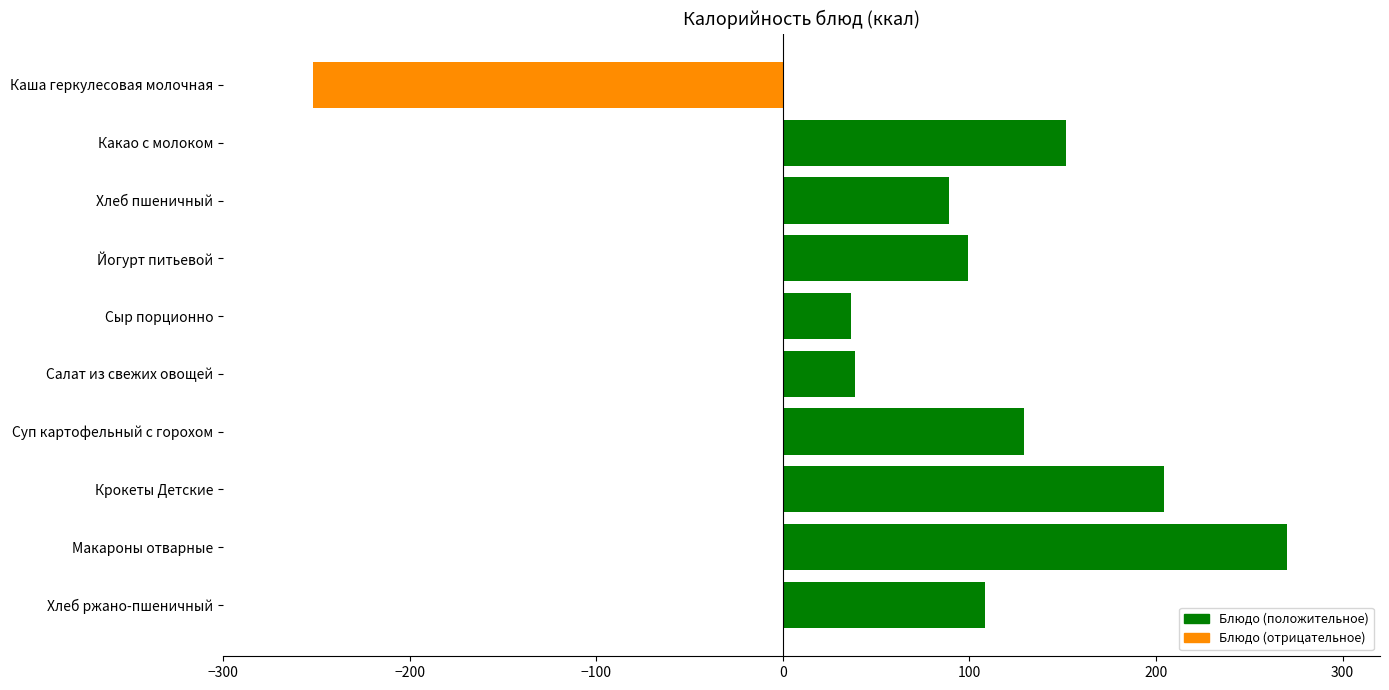

What is the minimum value shown in the chart?

-251.9